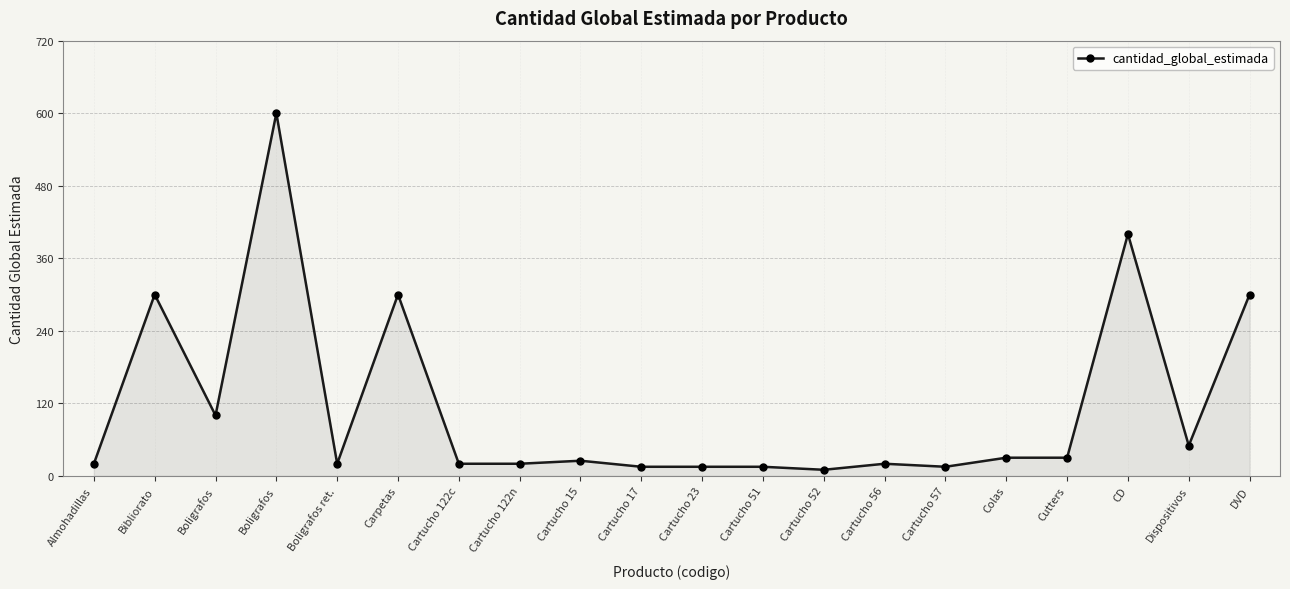

Is this an area chart (filled region under the line)?

Yes